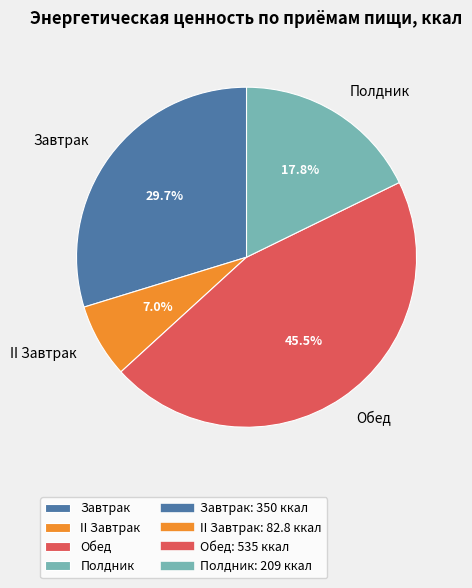

The Полдник slice represents 18% of the pie. True or false?

True